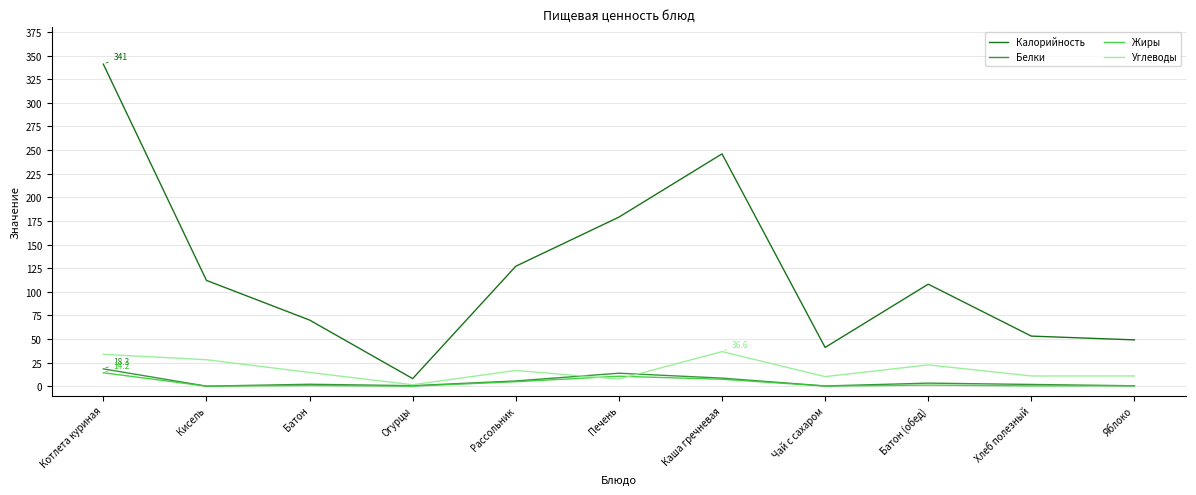

The value of Калорийность at Печень is 106.0. True or false?

False